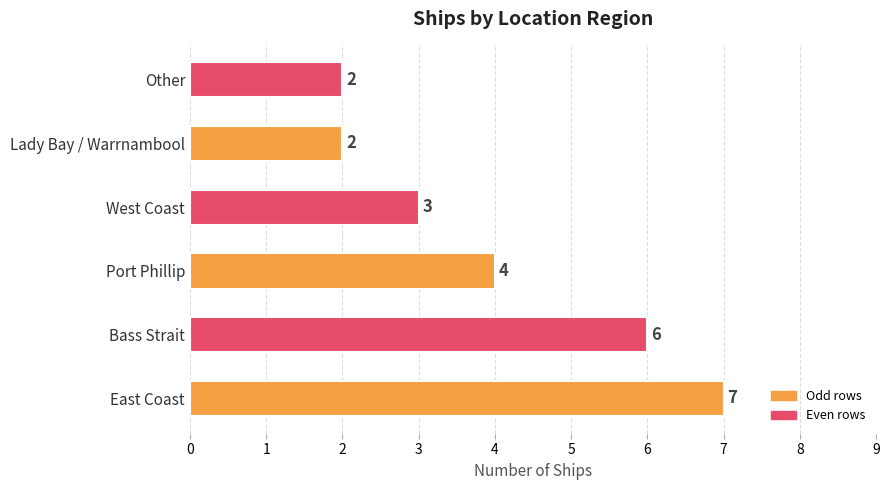

What is the change in value from East Coast to West Coast?

-4